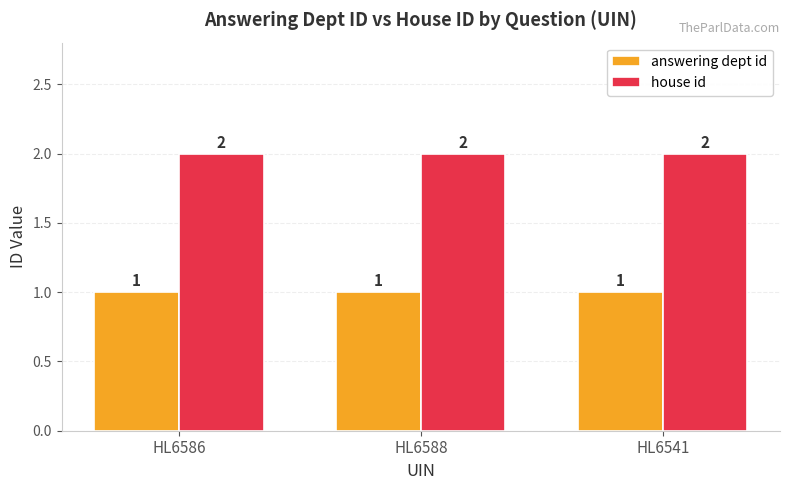

The answering dept id series shows 1 at HL6588. True or false?

True